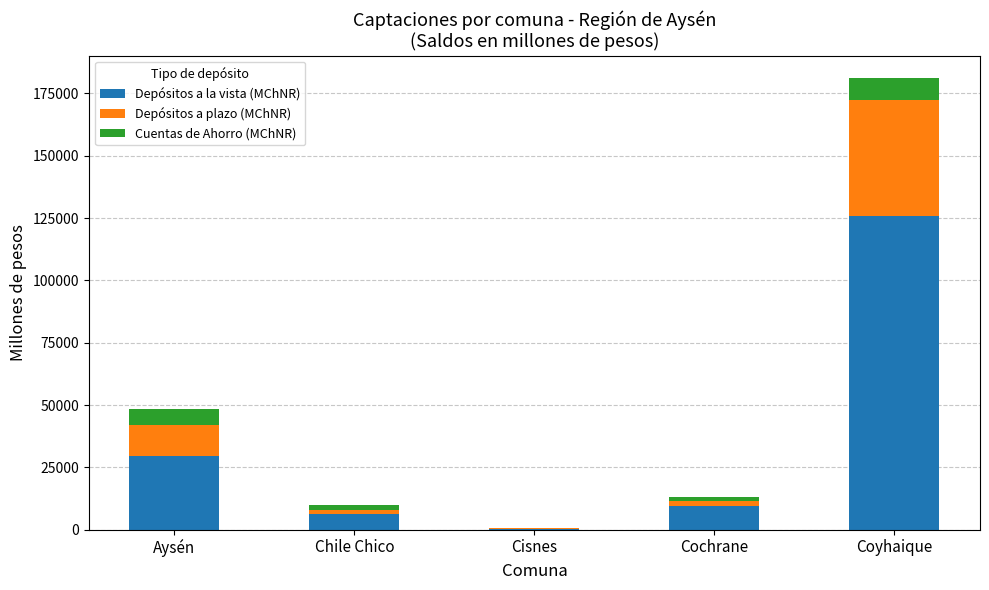

What is the maximum value for Depósitos a la vista (MChNR)?

125945.2